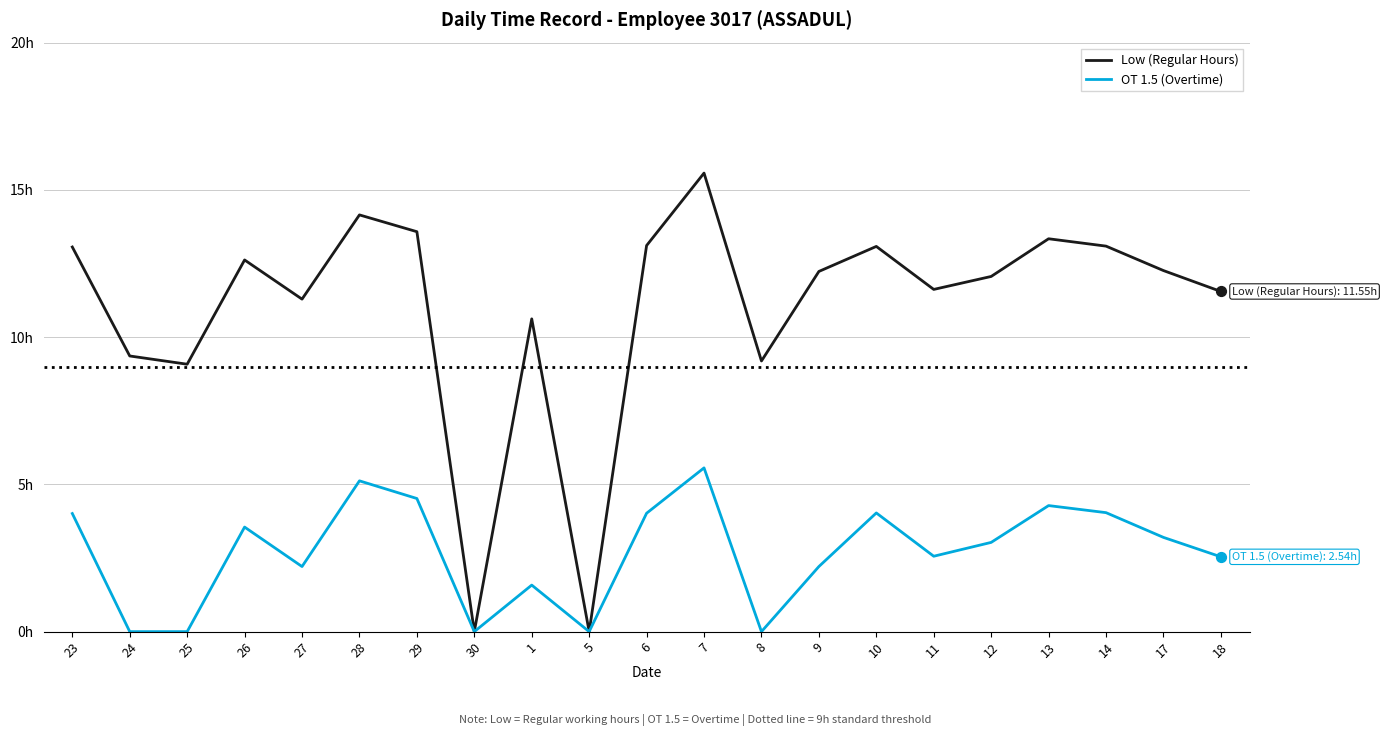

At how many categories does at least one series exceed 10?

16